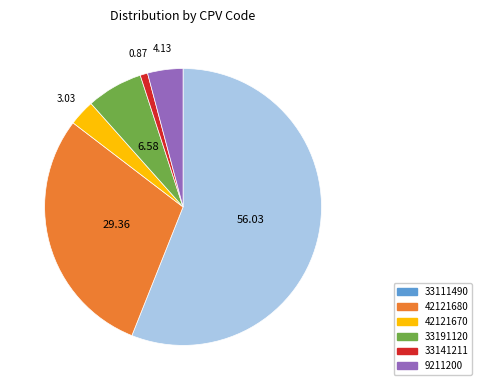

Does any single category account for the majority?

Yes